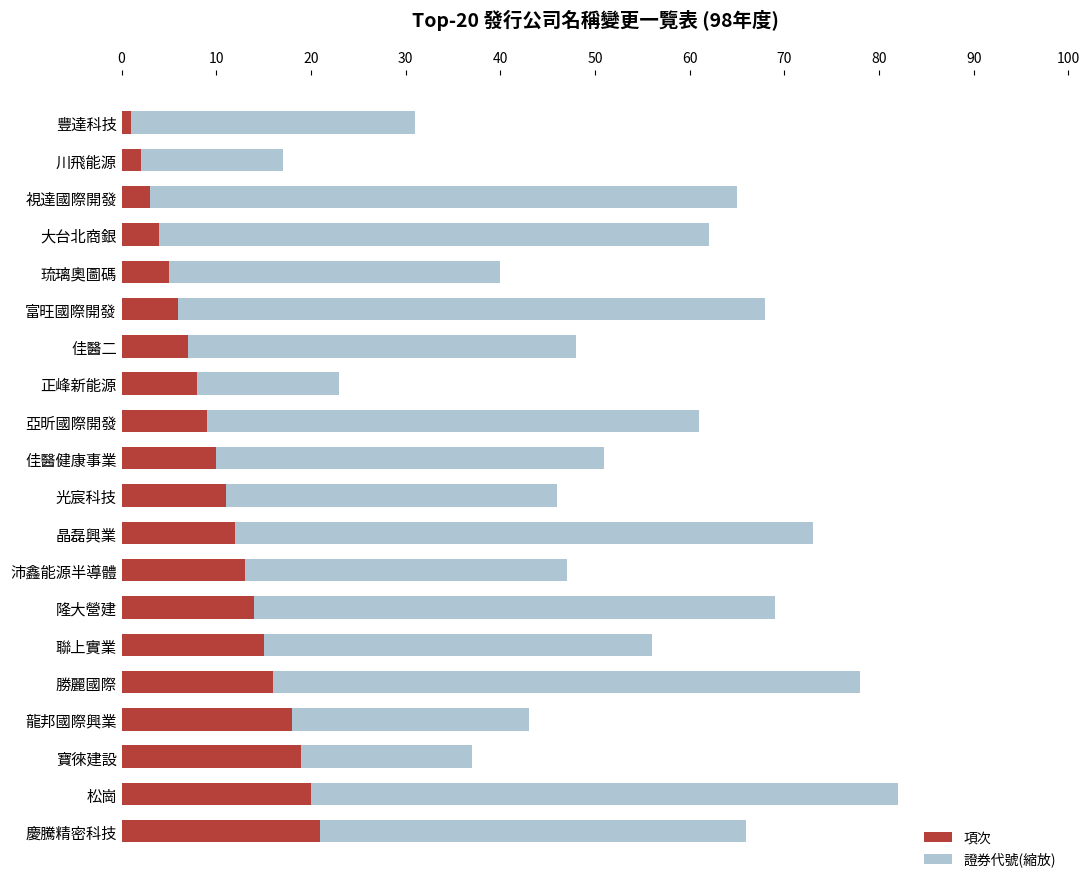

What is the total value across all series at 慶騰精密科技?

66